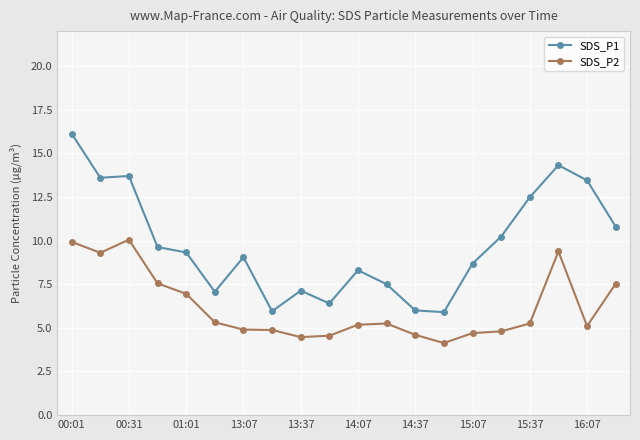

What is the highest value of the SDS_P2 series?

10.1